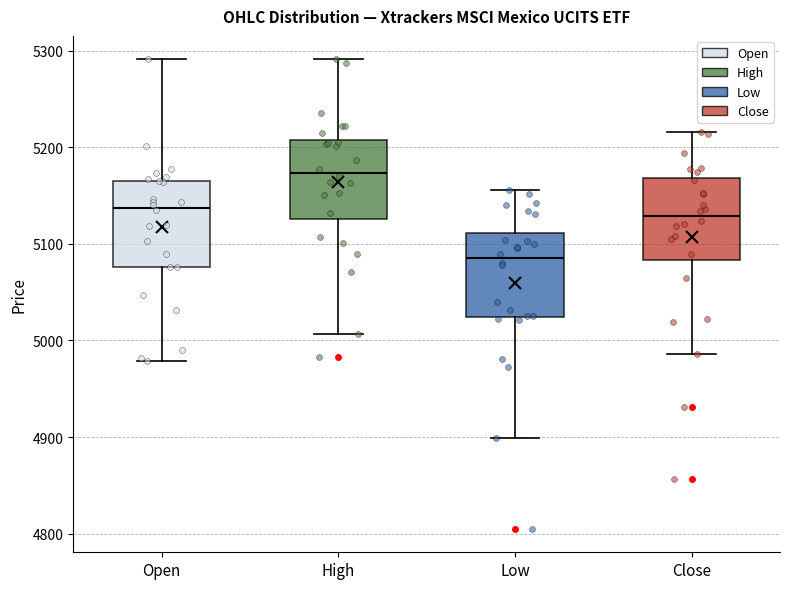

Reading left to right, read every box against the y-axis: the position of its median line, the range the box covers, and the ends of its whiskers. The values are not printed on the chart, so give them approximately, as read against the axis.

Open: median 5140, box 5080 to 5170, whiskers 4980 to 5290
High: median 5170, box 5130 to 5210, whiskers 5010 to 5290
Low: median 5090, box 5020 to 5110, whiskers 4900 to 5160
Close: median 5130, box 5080 to 5170, whiskers 4990 to 5220